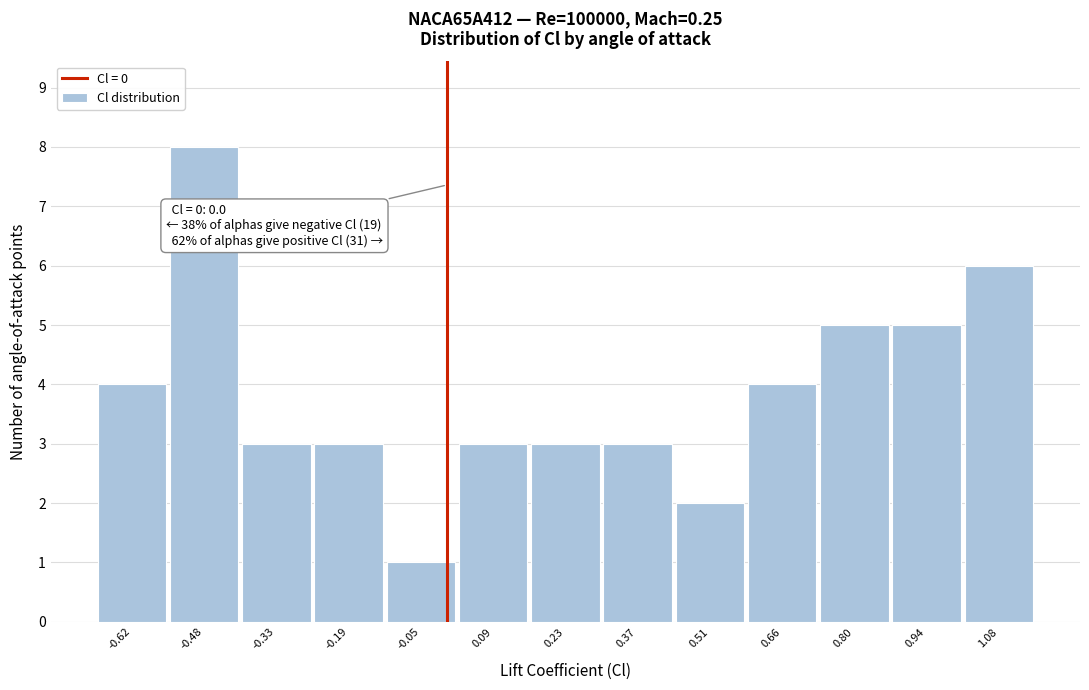

Over which range of the x-axis is the bar tallest?

-0.54 to -0.40